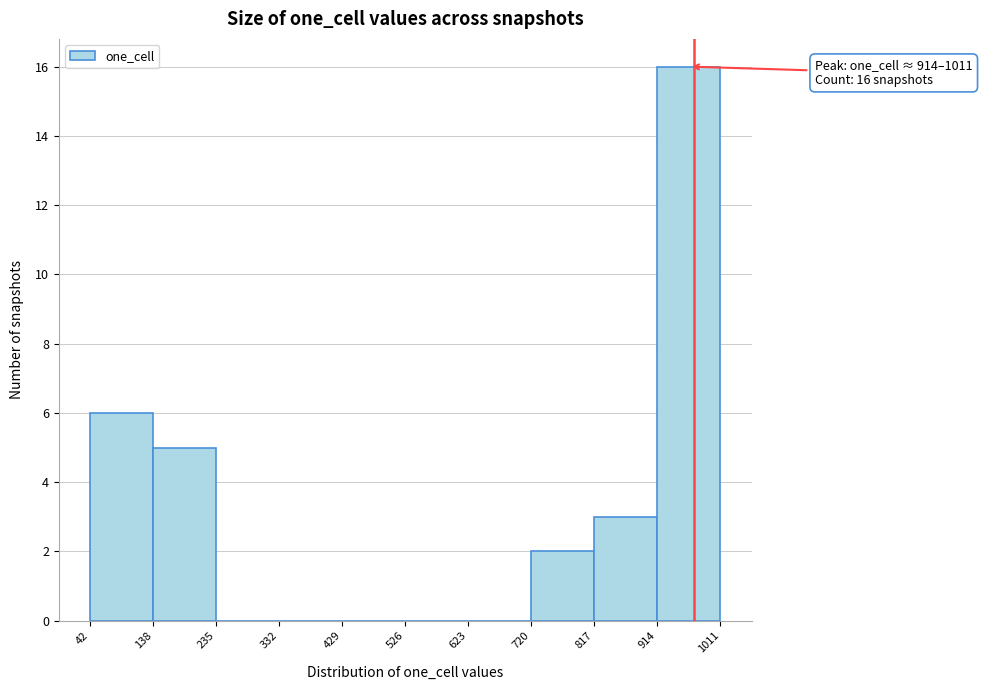

Which range on the x-axis has the tallest bar?

914 to 1011